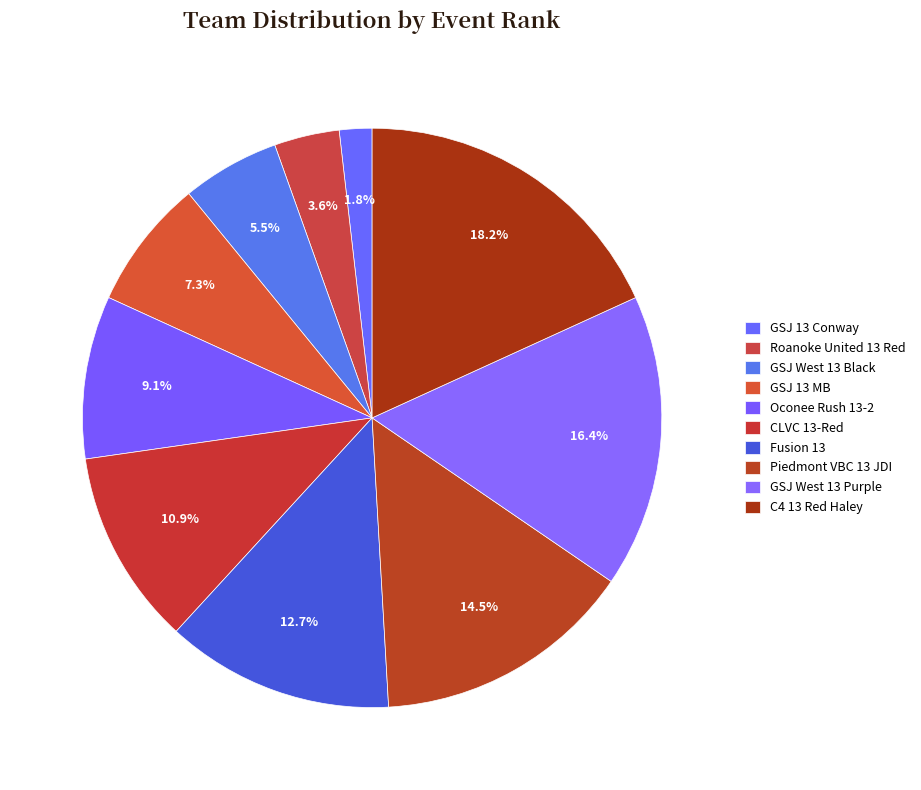

To the nearest percent, what portion does GSJ 13 MB represent?

7%